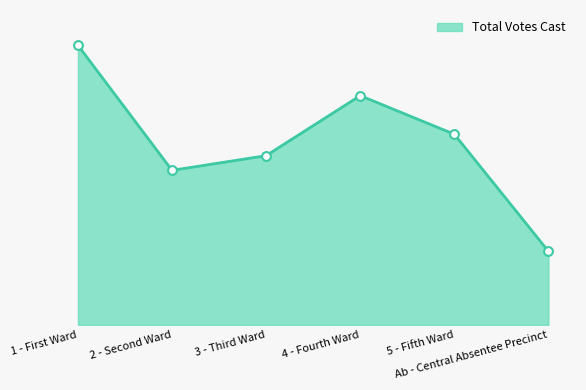

Is this an area chart (filled region under the line)?

Yes